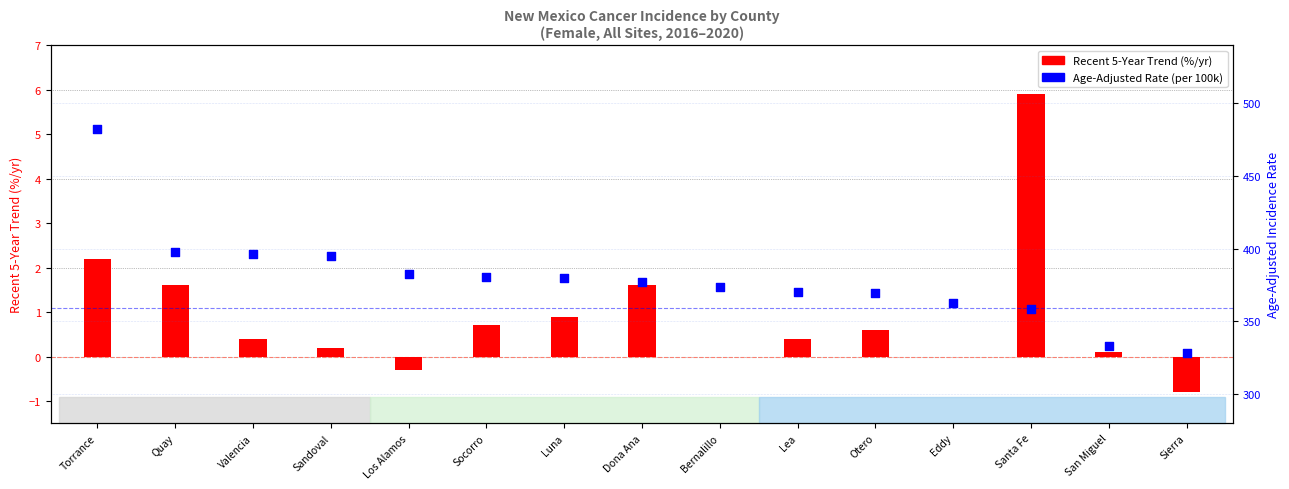

Which series has the largest Y range (max minus min)?

Age-Adjusted Rate